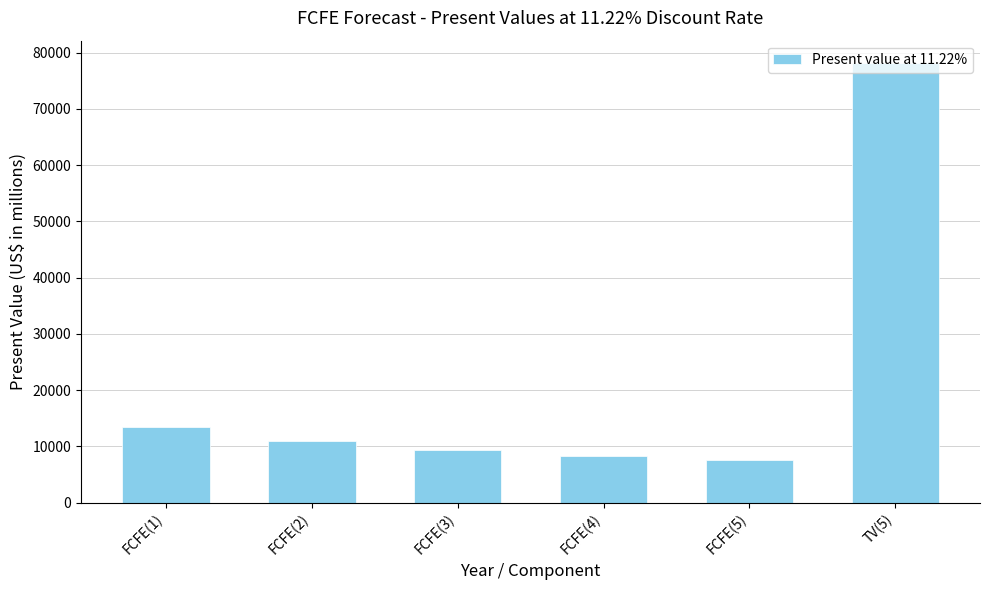

True or false: the data shows 2160 at FCFE(4).

False